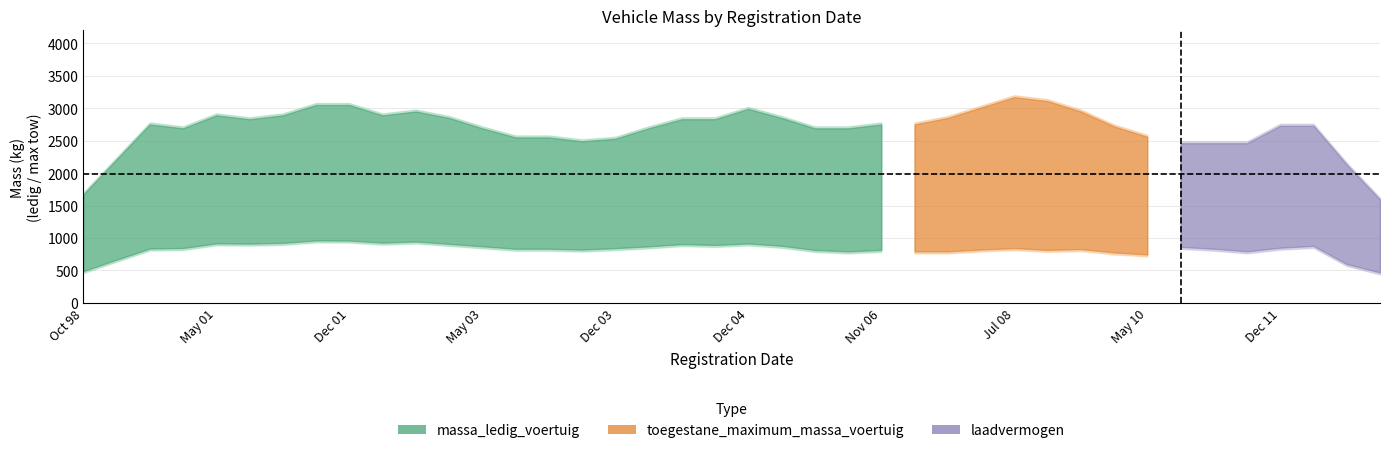

What is the average value of the laadvermogen series?

1982